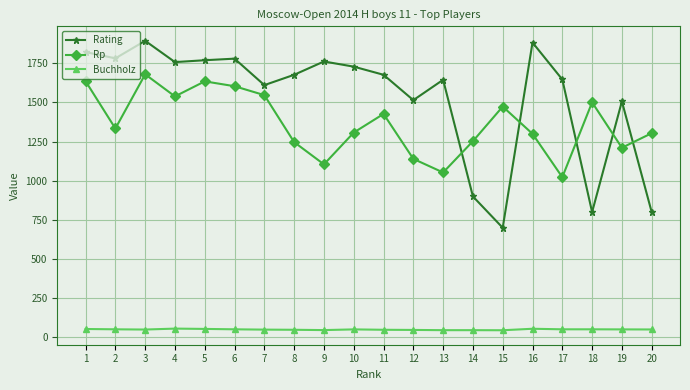

What is the difference between the Rp values at 17 and 6?

581.0